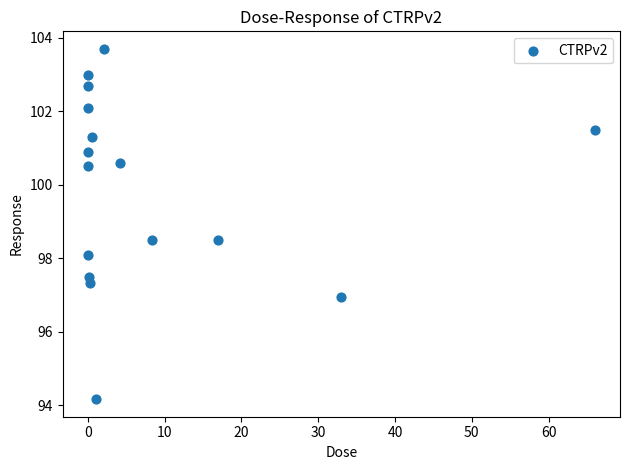

What is the range of Y values (max minus min)?

9.5